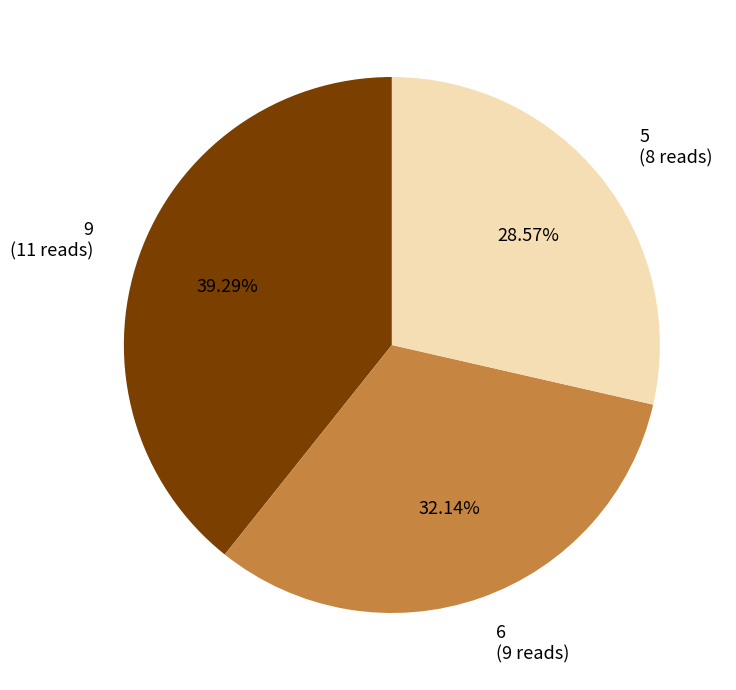

Between 5 (8 reads) and 9 (11 reads), which is larger?

9 (11 reads)